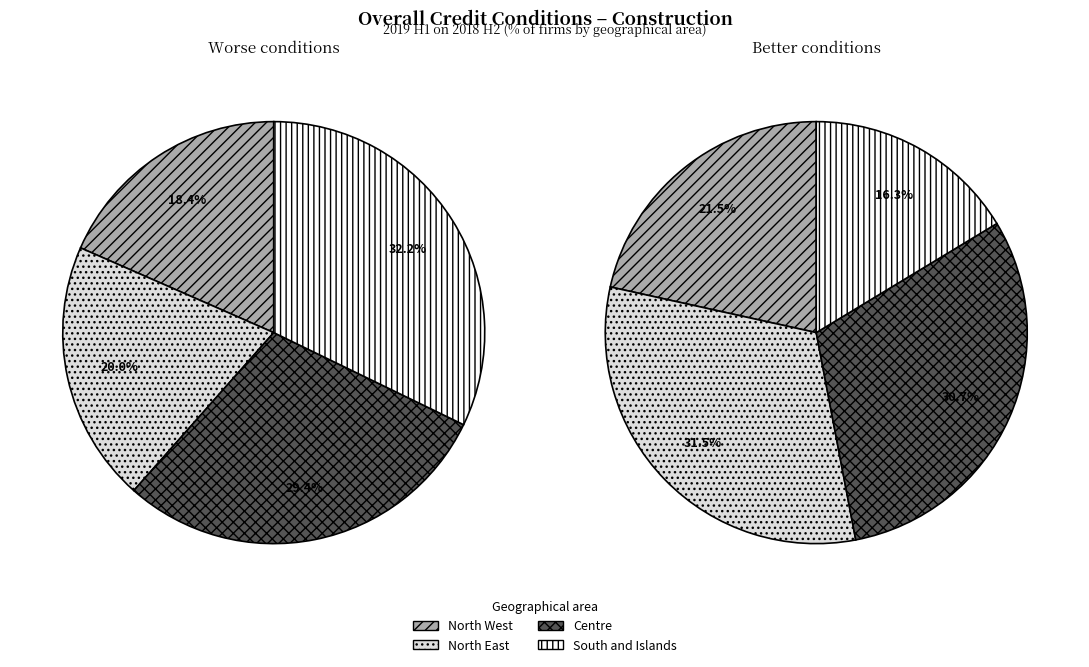

What percentage is NOT represented by South and Islands?

67.8%